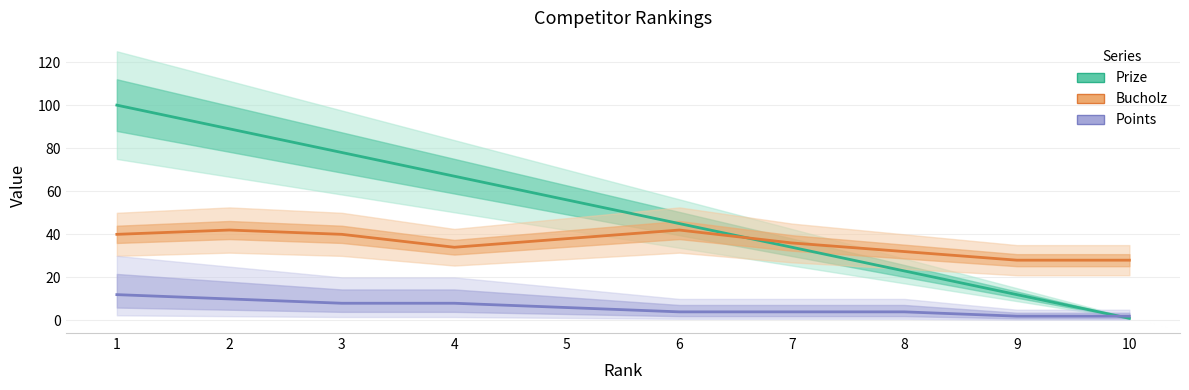

True or false: Prize has more than 0 interior local peaks.

False